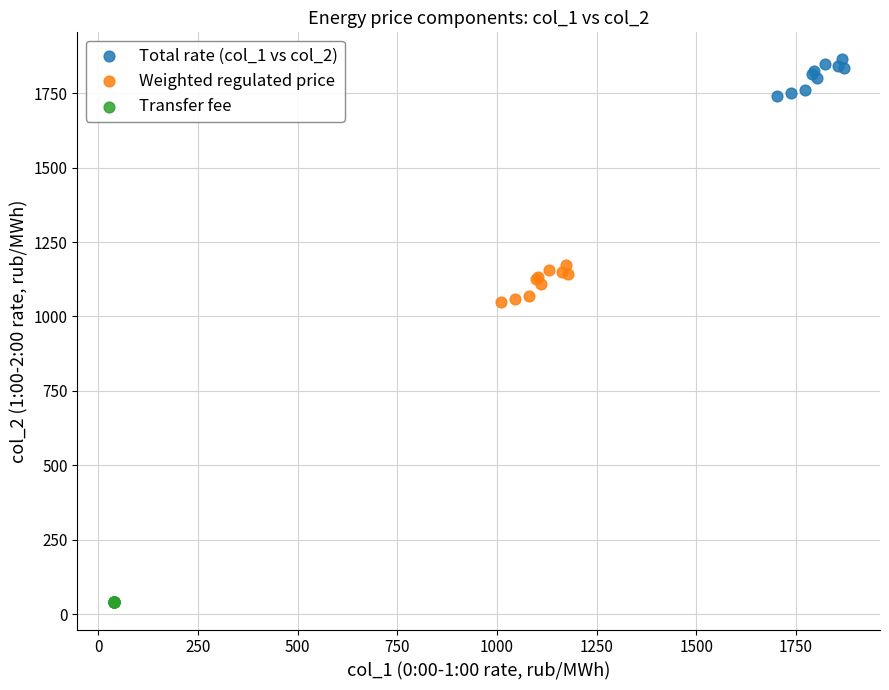

Which series reaches the maximum Y coordinate?

Total rate (col_1 vs col_2)